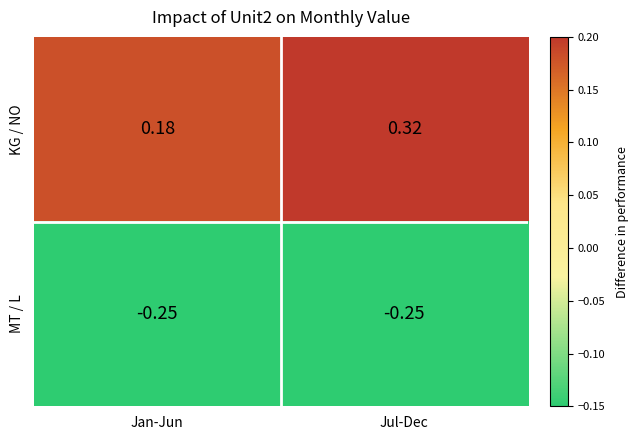

List the series in order of their peak value, lowest first.

MT / L, KG / NO